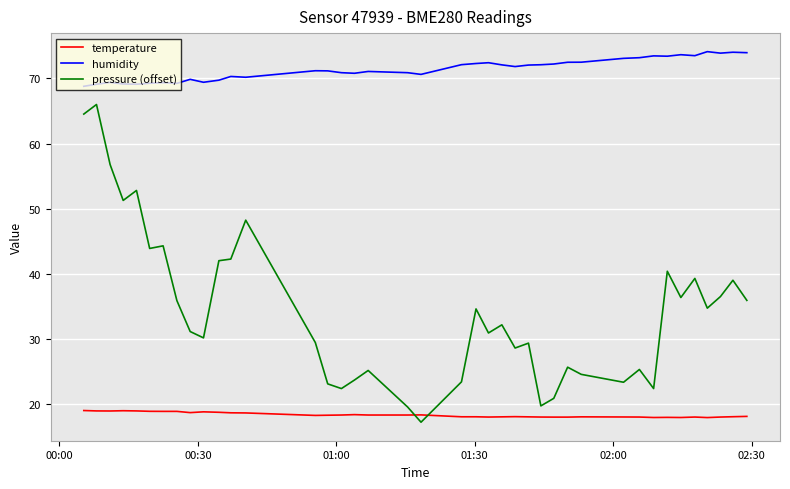

True or false: humidity and pressure (offset) intersect in this chart.

False